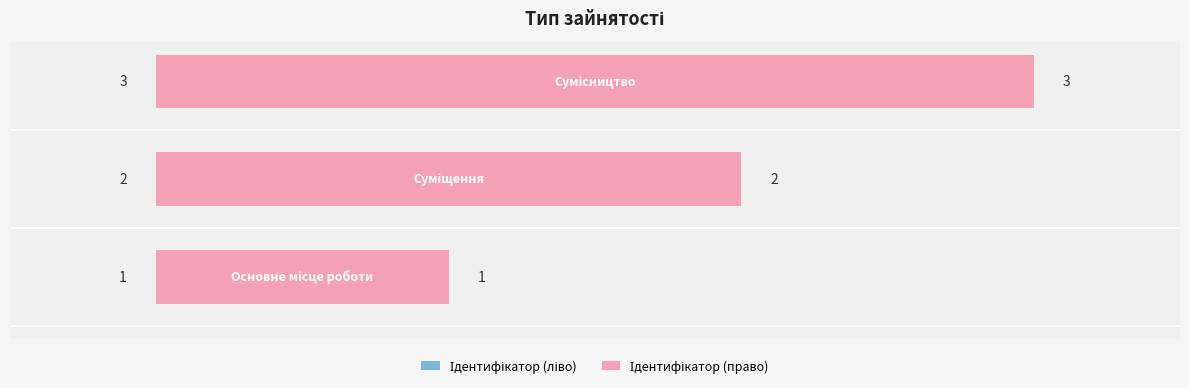

The Ідентифікатор (ліво) series shows 1 at −0.5. True or false?

True